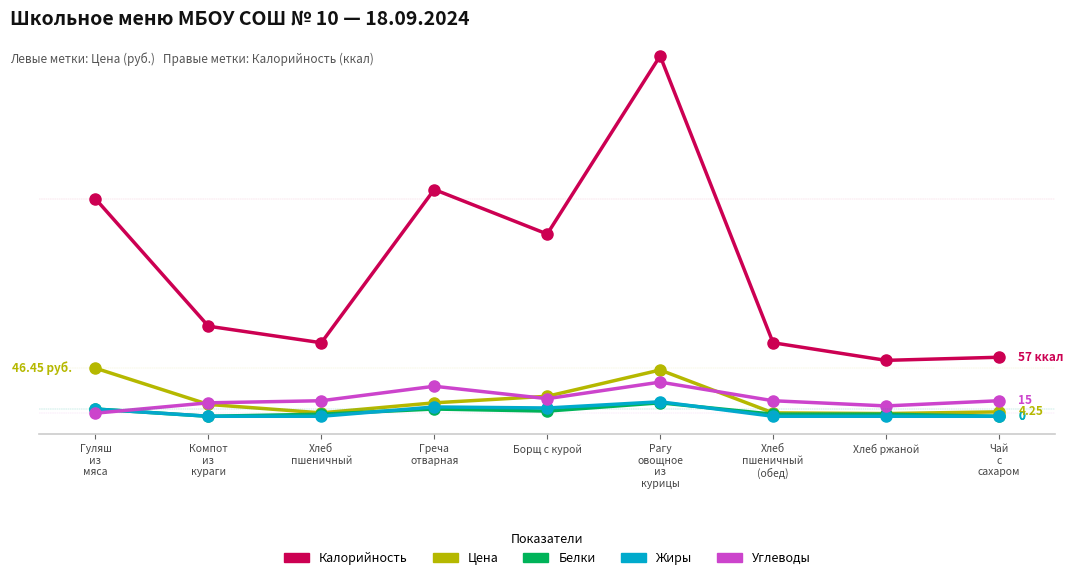

Rank the series by their maximum value, from highest to lowest.

Калорийность, Цена, Углеводы, Жиры, Белки